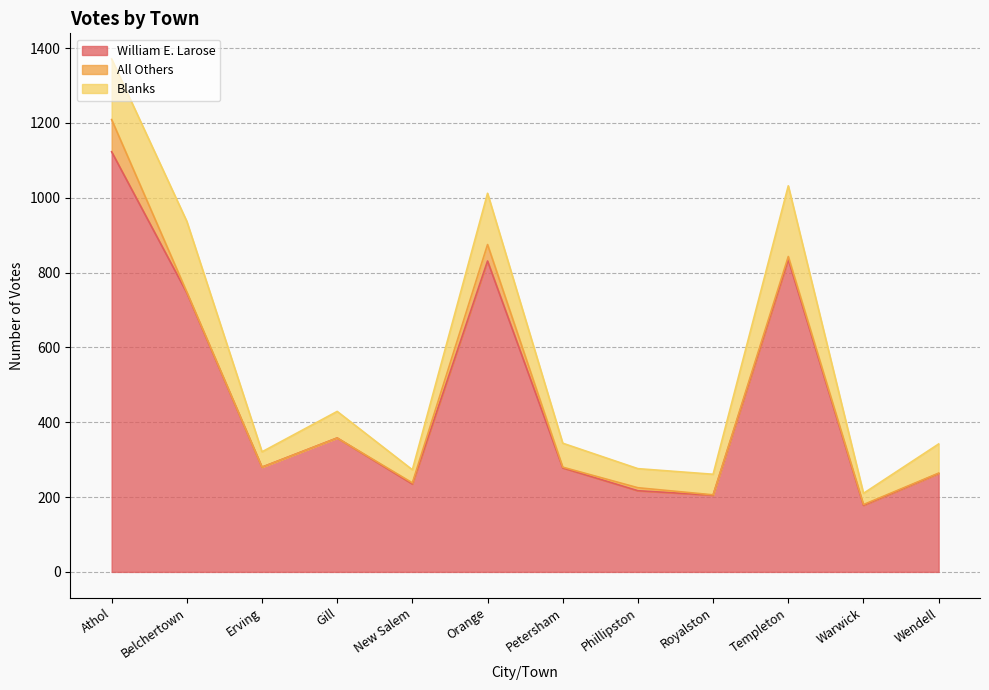

At which label does All Others first exceed 2?

Athol